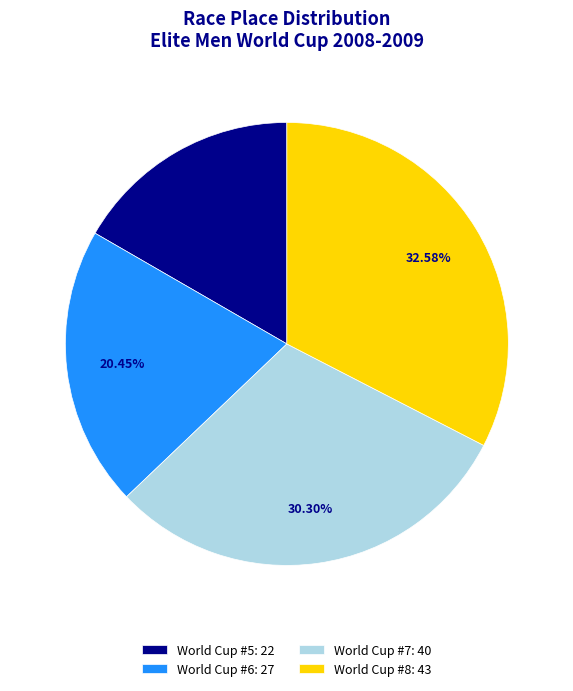

What is the smallest slice in the pie chart?

World Cup #5